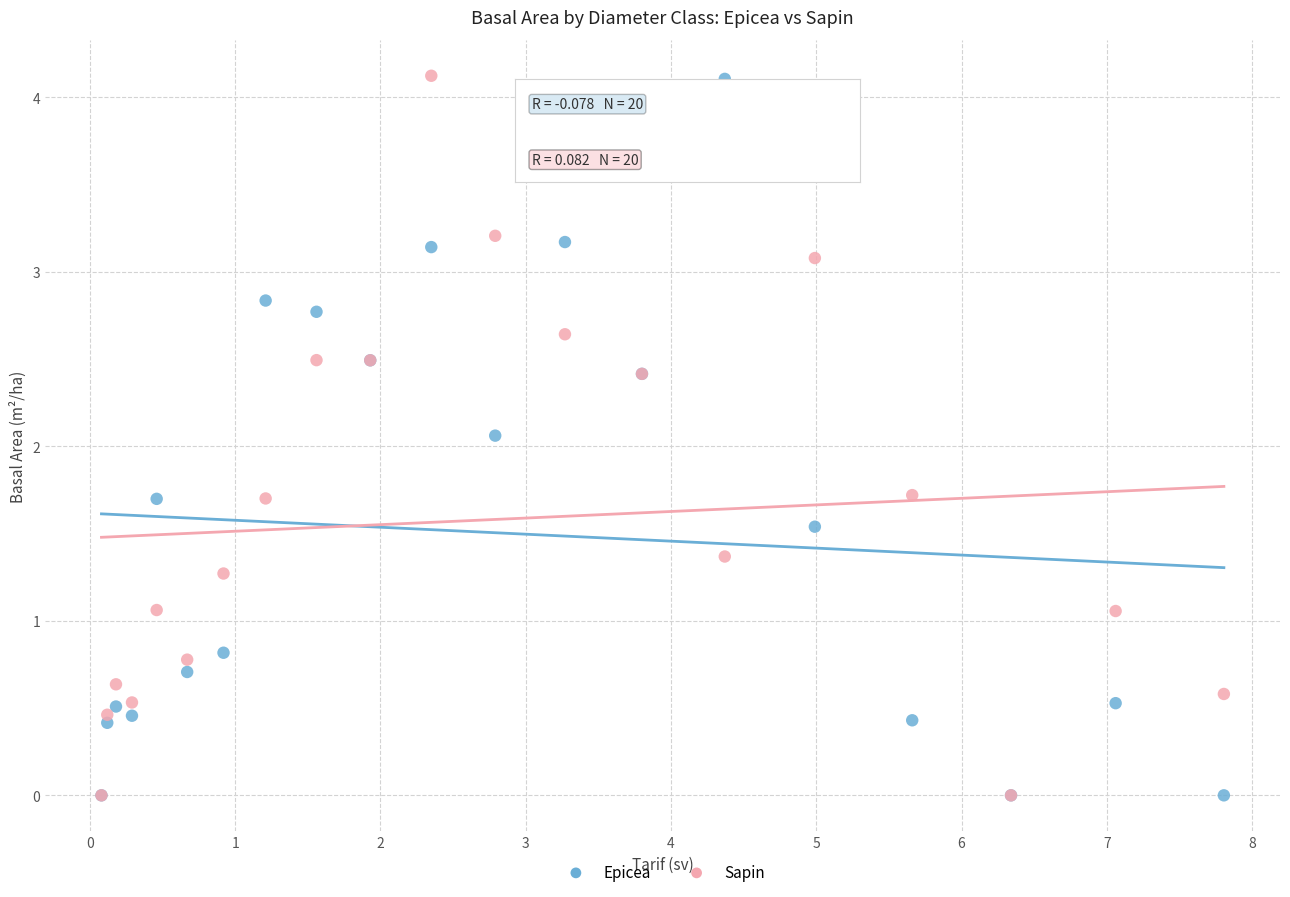

Across all series, what Y value is closest to 2?

2.1